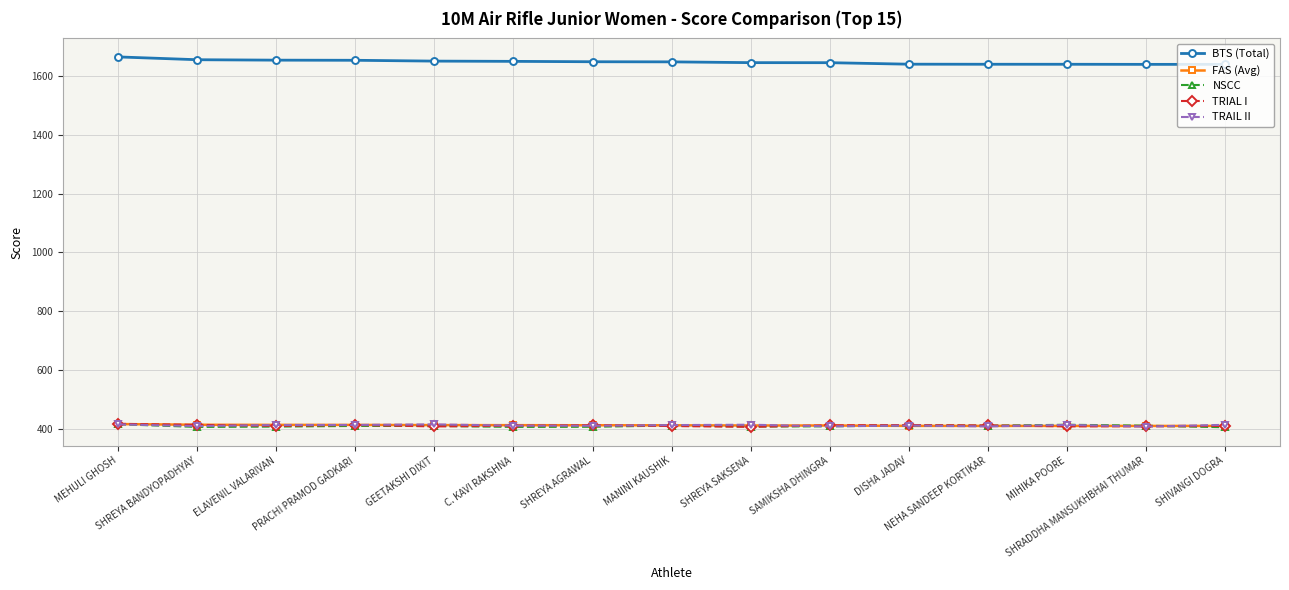

True or false: BTS (Total) and NSCC cross at least once.

False